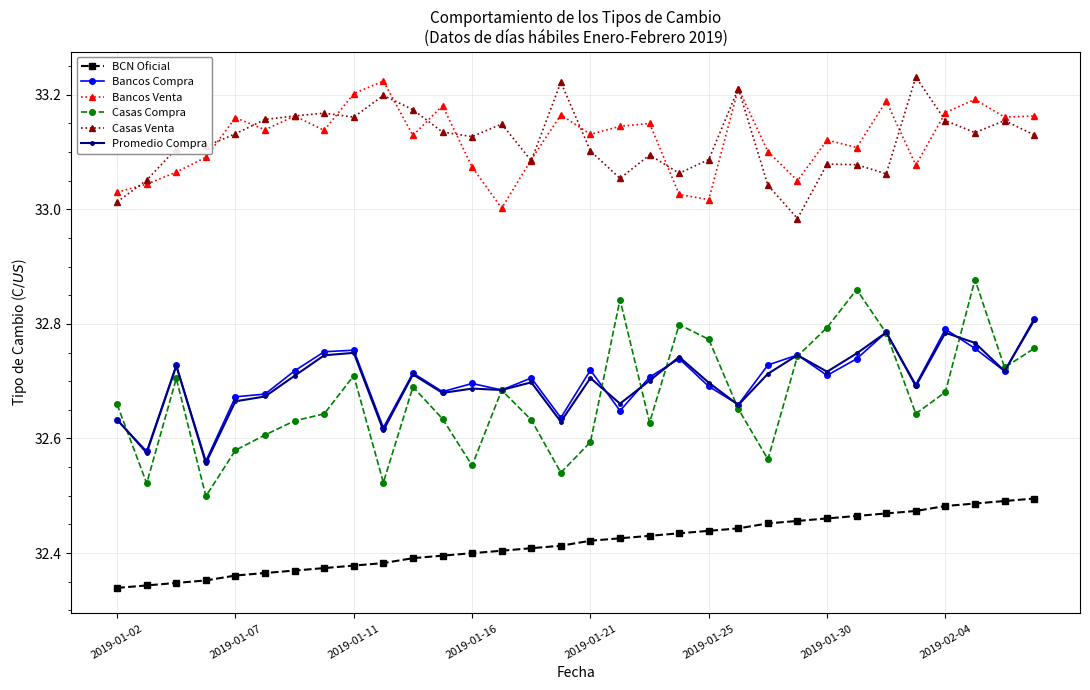

Which series has the largest range (max minus min)?

Casas Compra